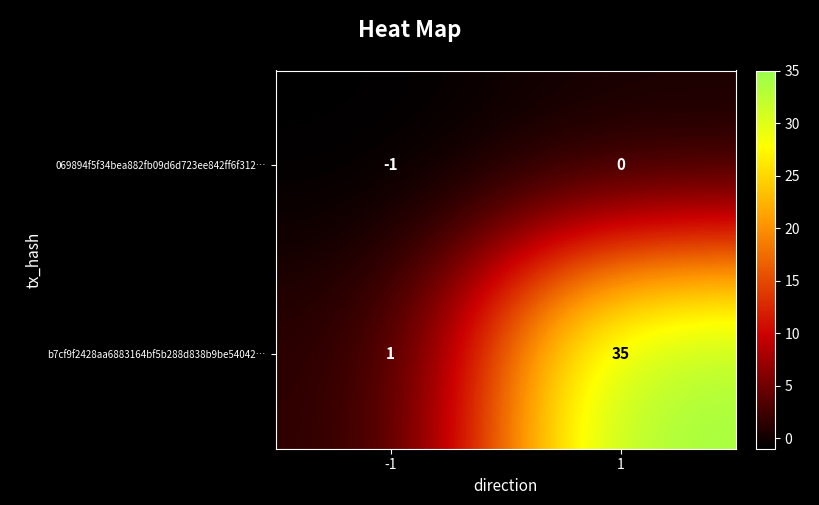

At how many categories does at least one series exceed 5?

1